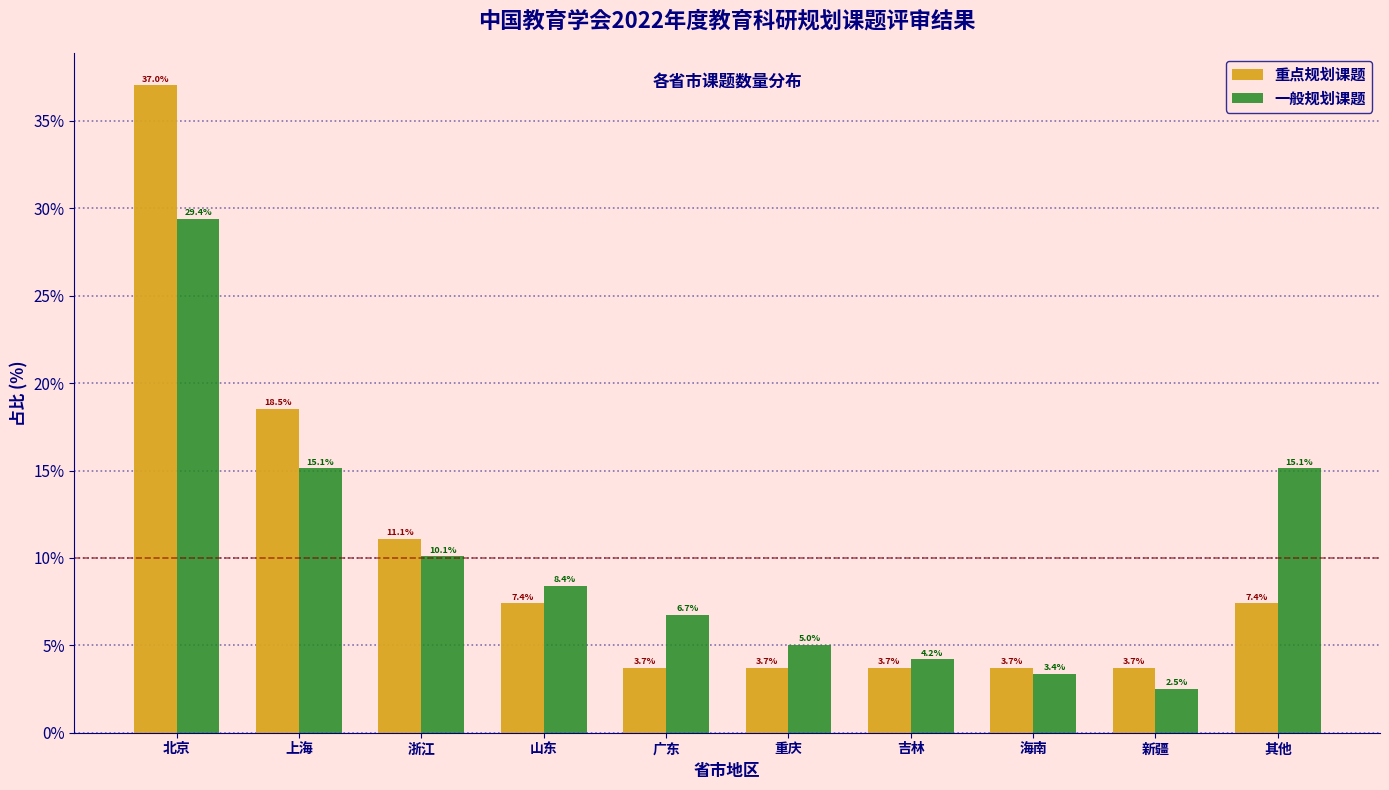

Reading right to left, list all the values displayed in this chart.

重点规划课题: 其他=7.4	新疆=3.7	海南=3.7	吉林=3.7	重庆=3.7	广东=3.7	山东=7.4	浙江=11.1	上海=18.5	北京=37.0
一般规划课题: 其他=15.1	新疆=2.5	海南=3.4	吉林=4.2	重庆=5.0	广东=6.7	山东=8.4	浙江=10.1	上海=15.1	北京=29.4